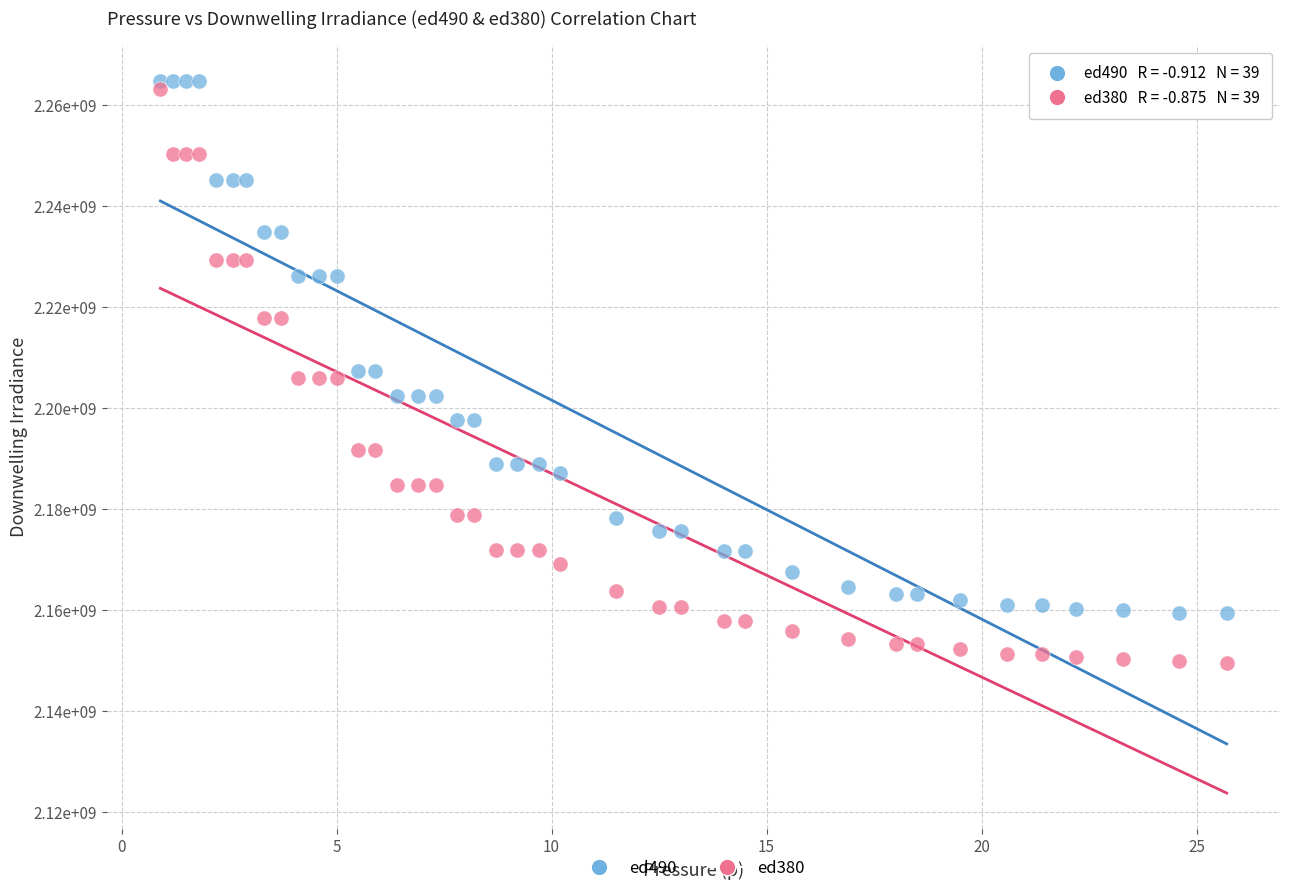

Which series has the widest spread of Y values?

ed380